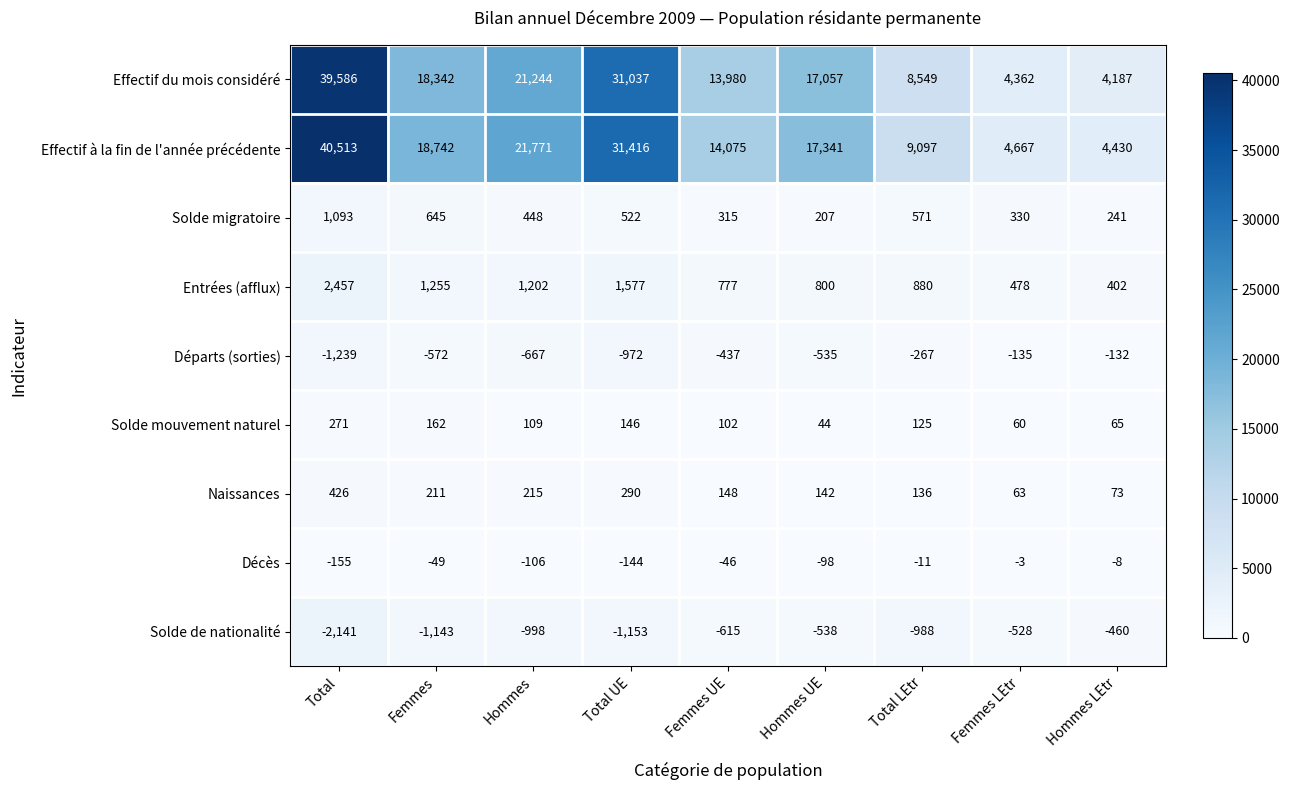

Count the number of data series in this chart.

9